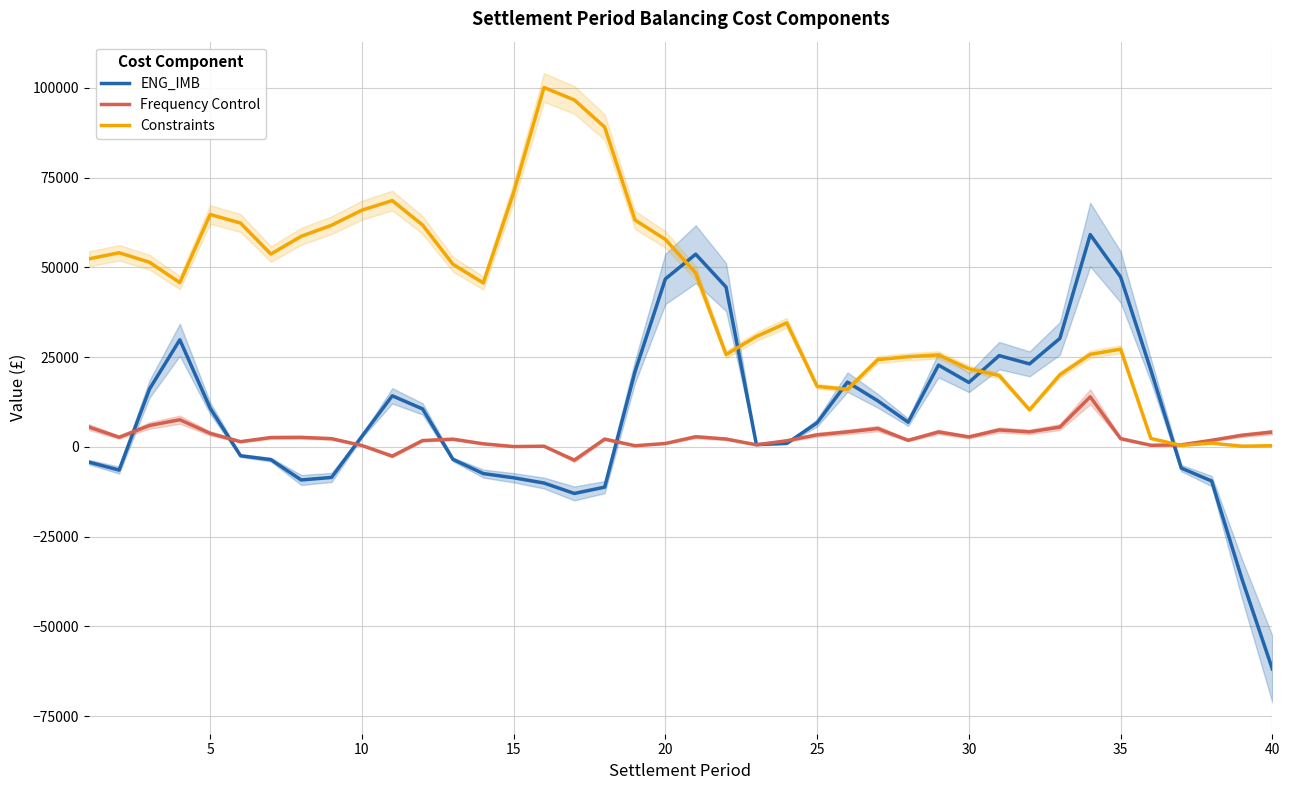

What is the difference between the maximum and minimum values in the Constraints series?

99896.7